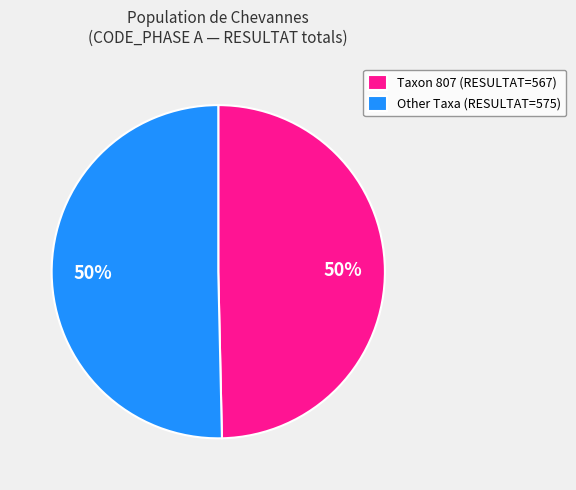

Approximately how many times larger is the value at Other Taxa (RESULTAT=575) compared to Taxon 807 (RESULTAT=567)?

1.0